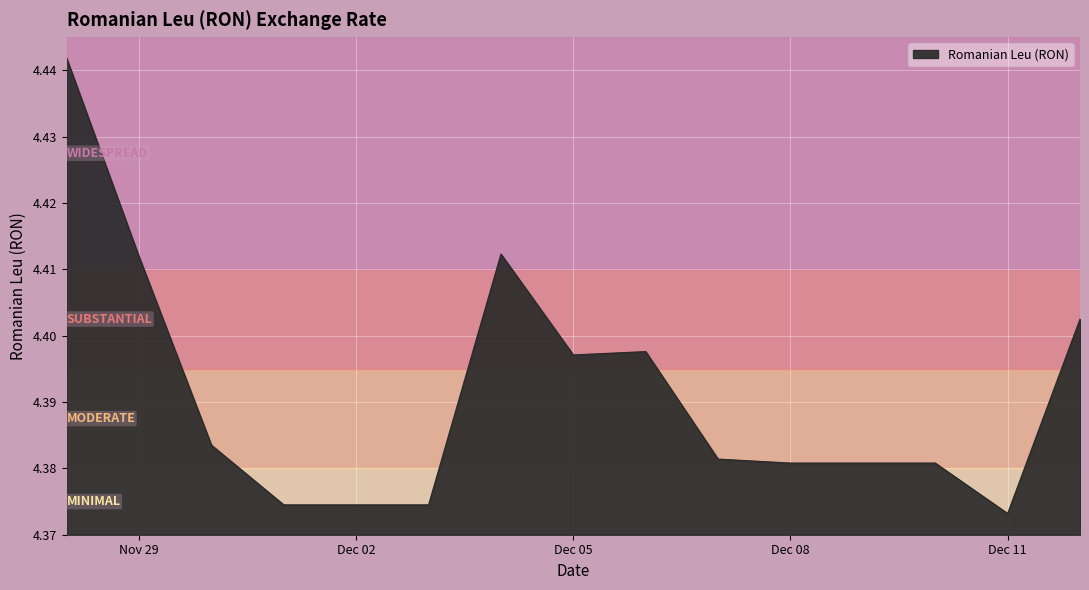

How many series are shown in this chart?

1